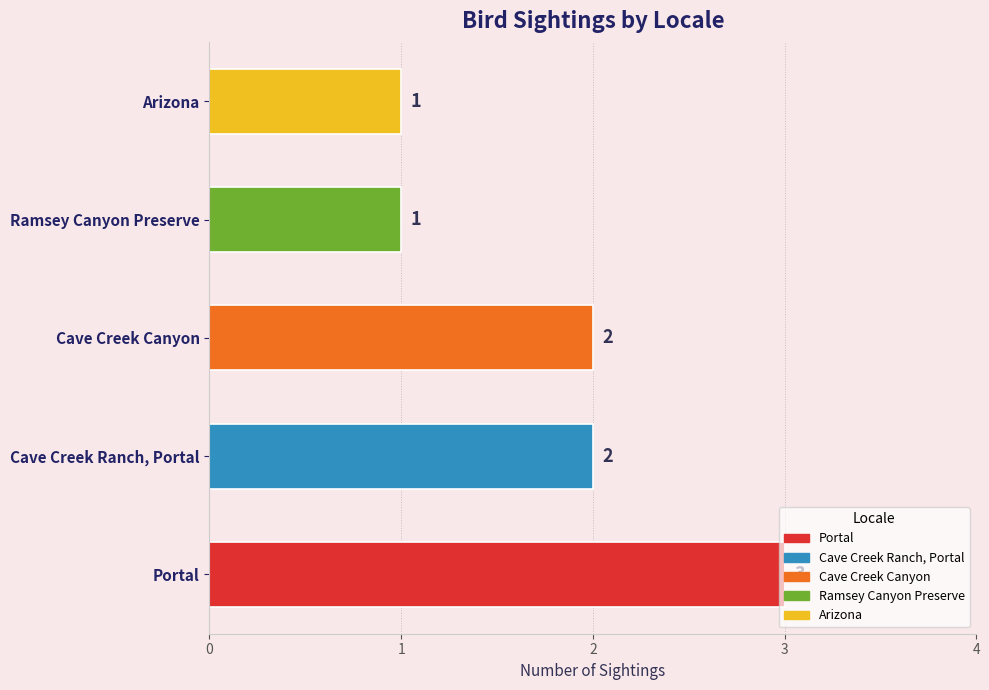

How many data points are less than 2?

2